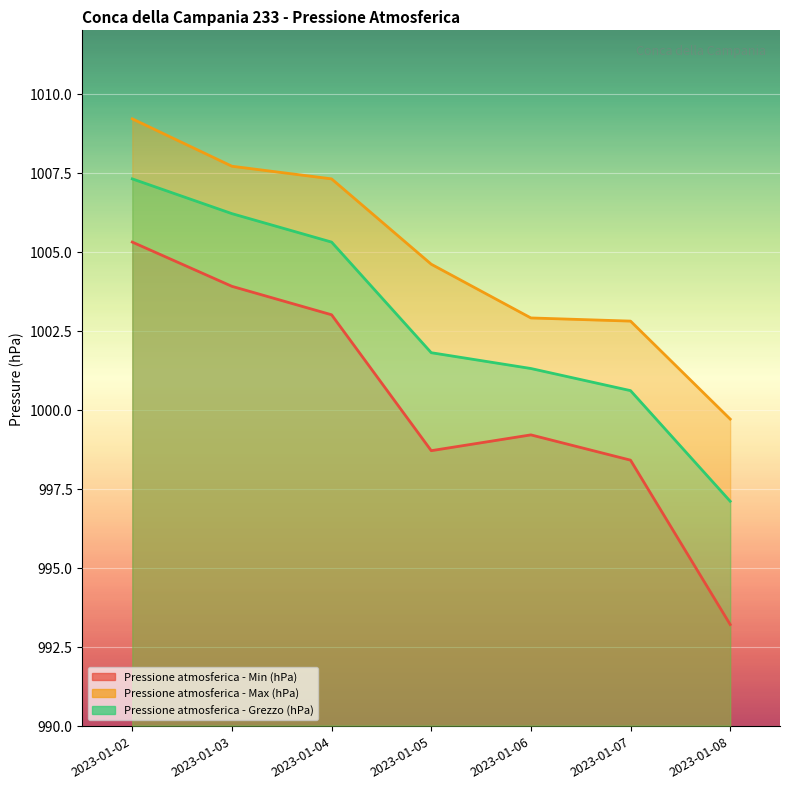

True or false: Pressione atmosferica - Min (hPa) and Pressione atmosferica - Grezzo (hPa) intersect in this chart.

False